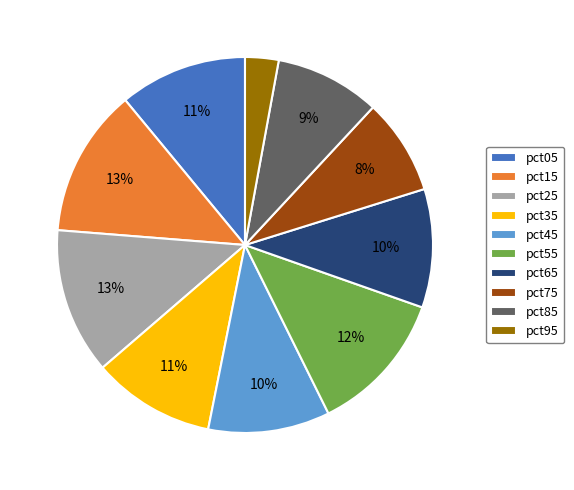

What is the smallest slice in the pie chart?

pct95